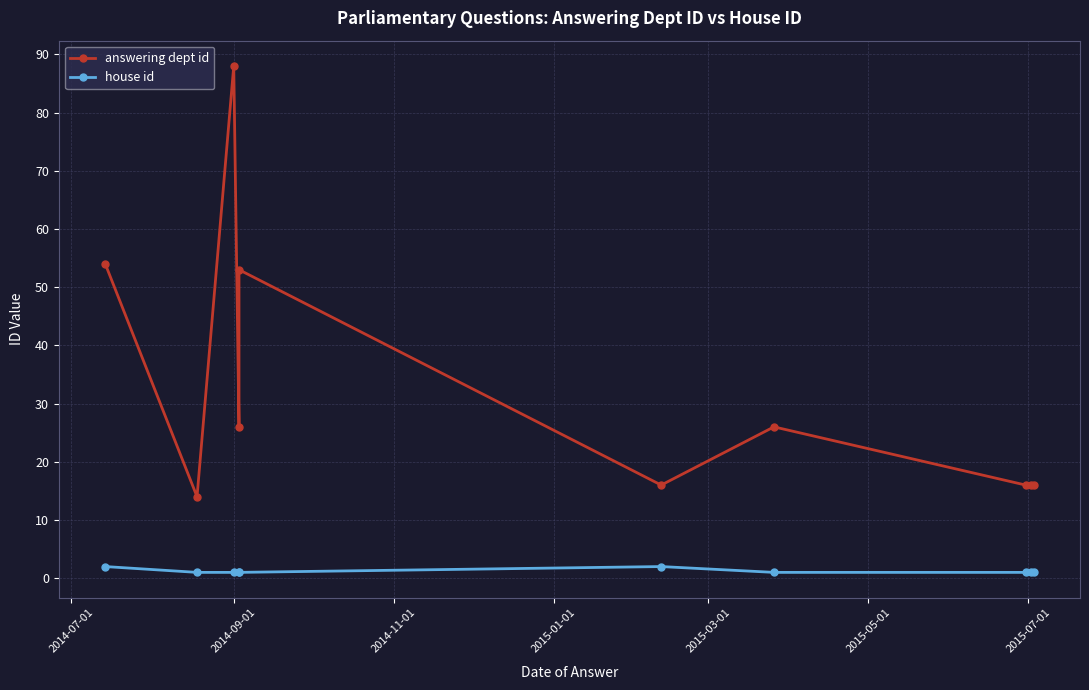

Which series has the largest range (max minus min)?

answering dept id